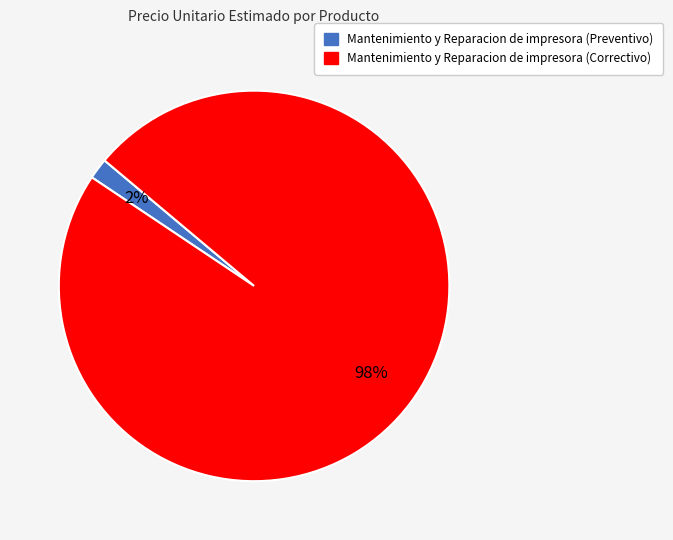

To the nearest percent, what is the average slice percentage?

50%